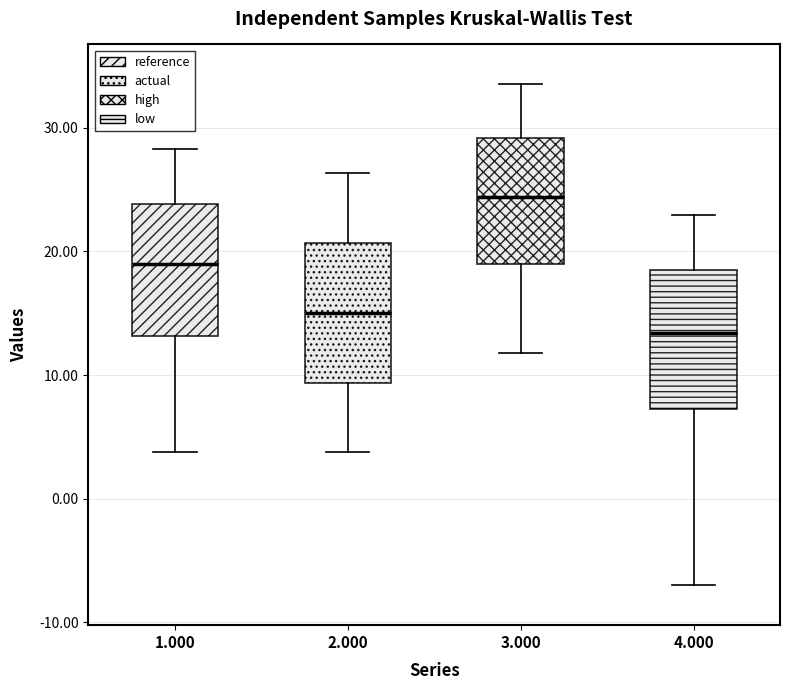

Reading left to right, read every box against the y-axis: the position of its median line, the range the box covers, and the ends of its whiskers. The values are not printed on the chart, so give them approximately, as read against the axis.

1.000: median 19, box 13 to 24, whiskers 4 to 28
2.000: median 15, box 9 to 21, whiskers 4 to 26
3.000: median 24, box 19 to 29, whiskers 12 to 34
4.000: median 13, box 7 to 18, whiskers -7 to 23